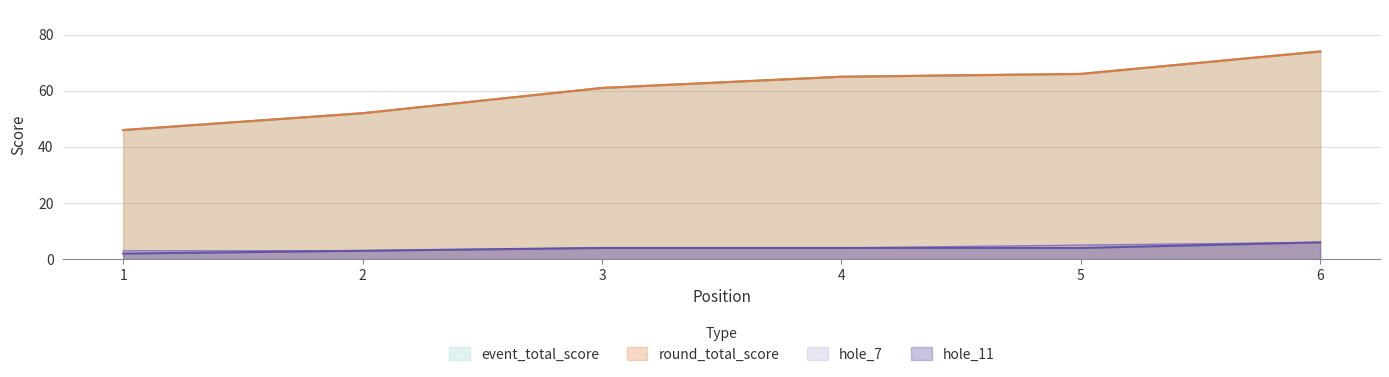

Is it true that hole_7 equals 1 at 4?

False